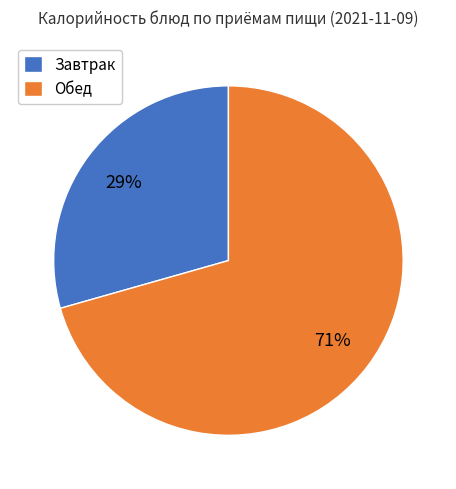

What is the majority slice?

Обед